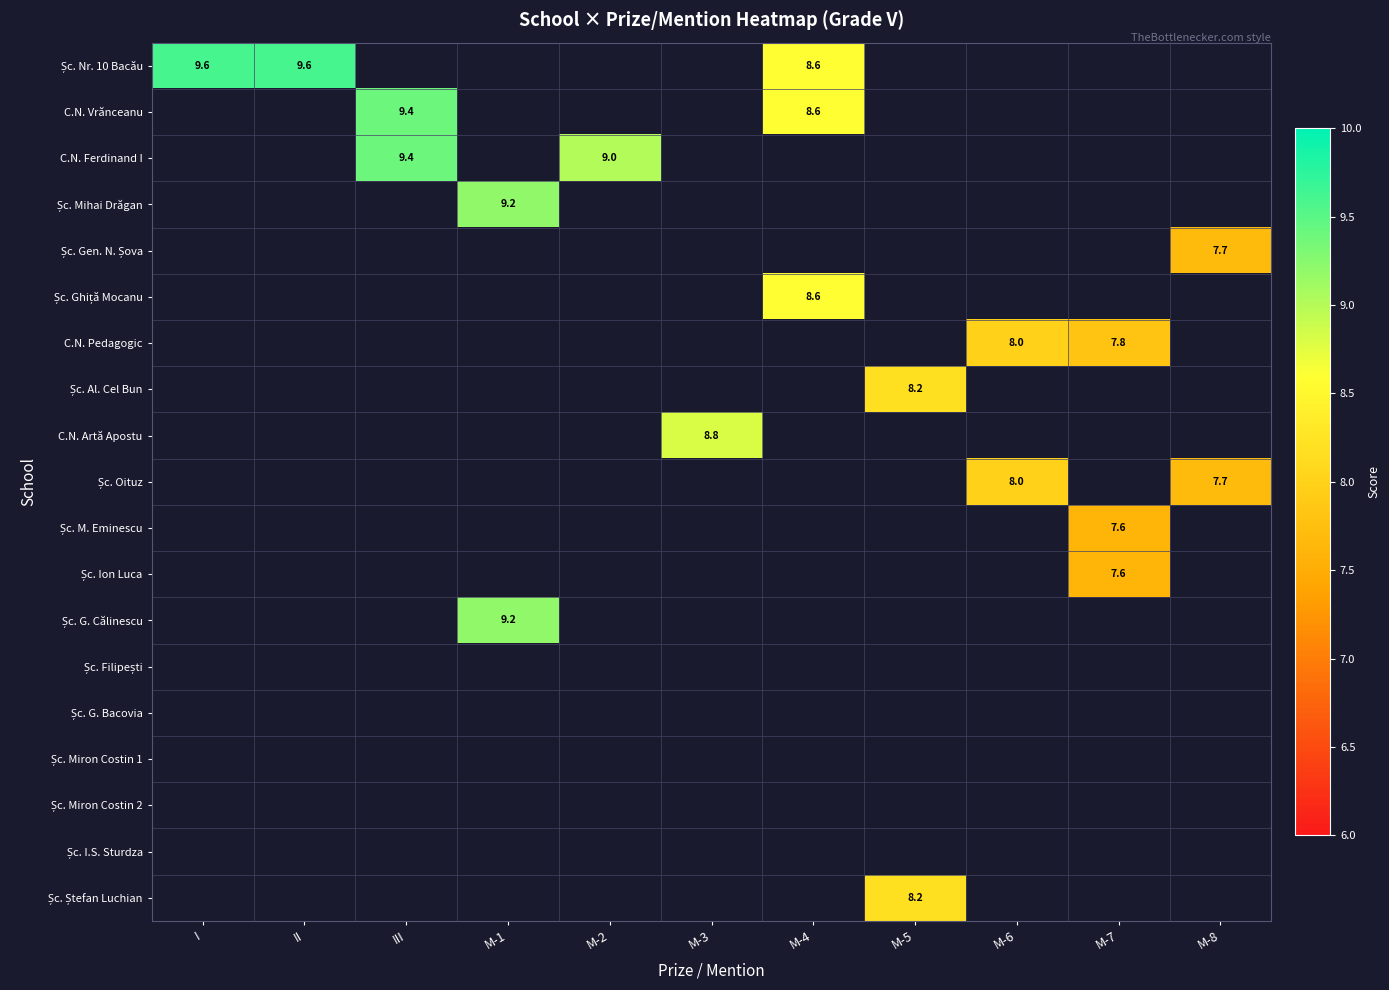

What is the smallest value displayed?

7.6